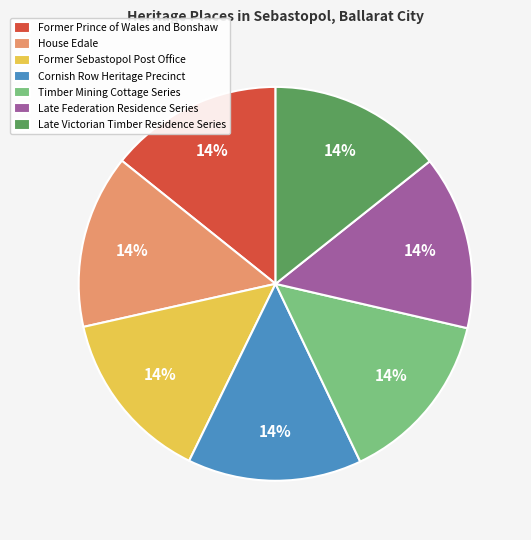

To the nearest percent, what is the combined percentage of Late Federation Residence Series and Timber Mining Cottage Series?

29%